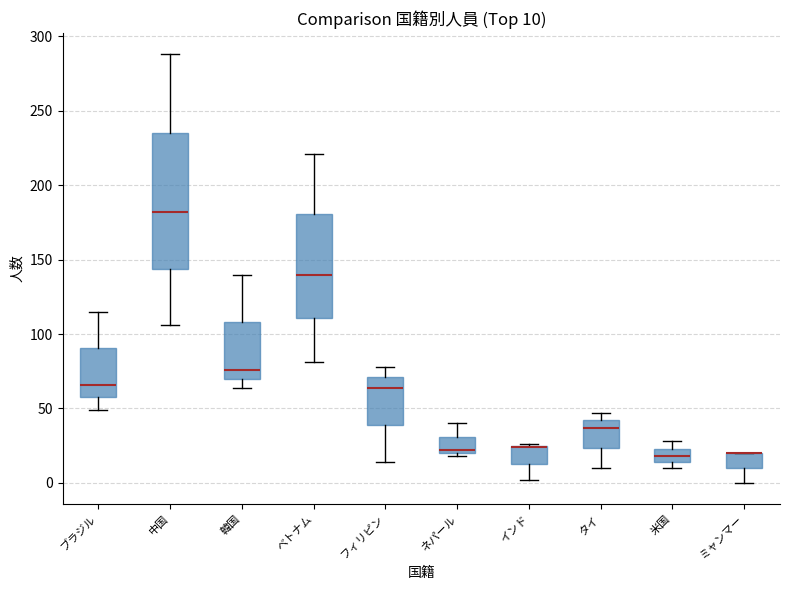

Which box is the tallest, from its lower edge to its upper edge?

中国